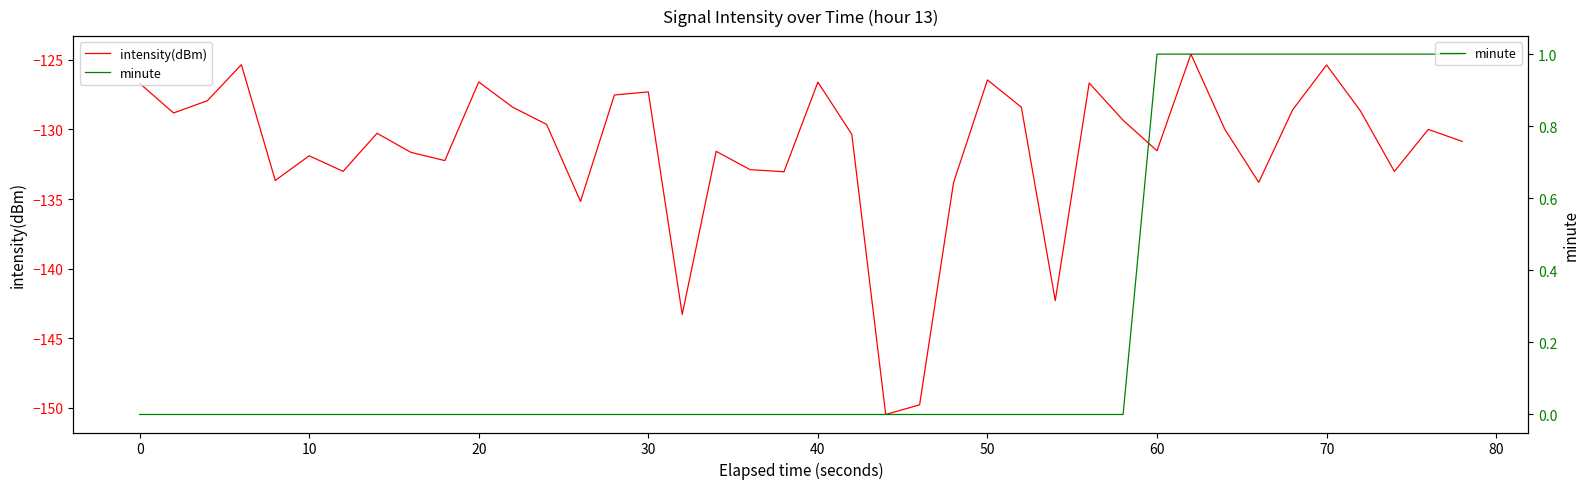

Which series has the largest total across all categories?

minute